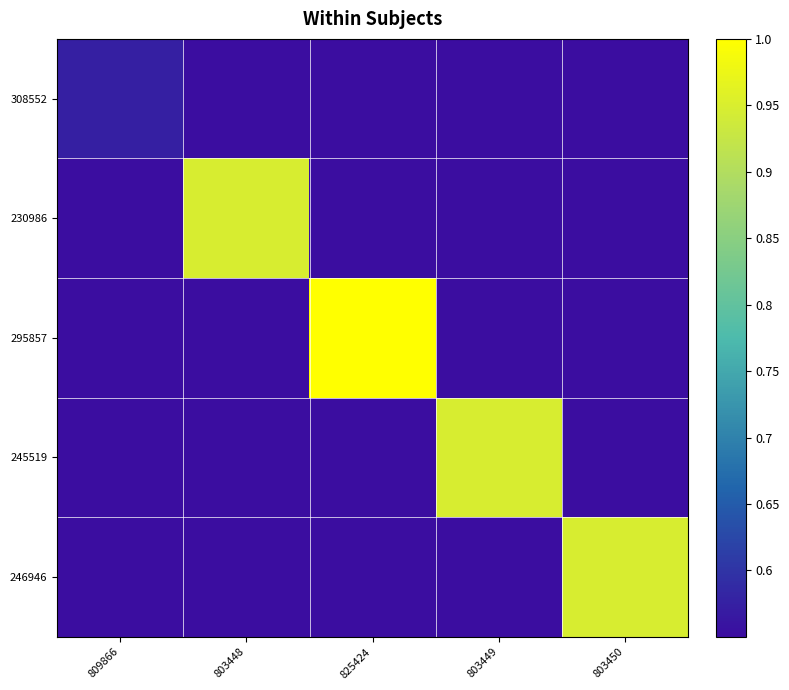

At which category is the sum across all series the highest?

825424